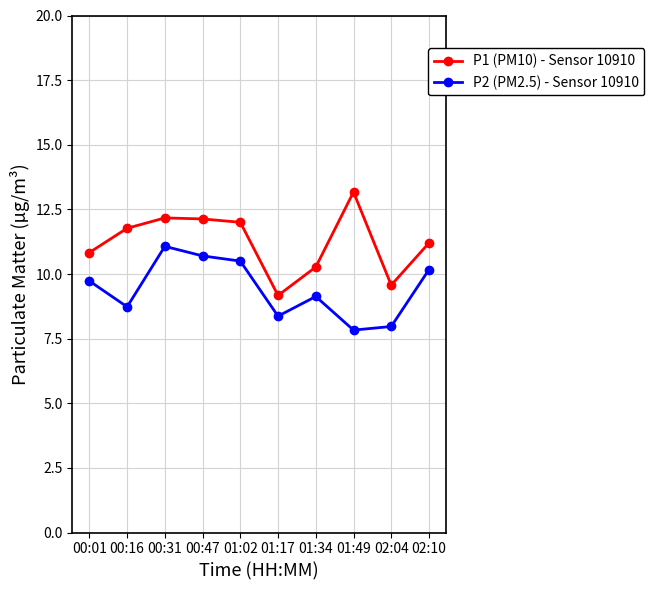

At how many categories does at least one series exceed 8?

10